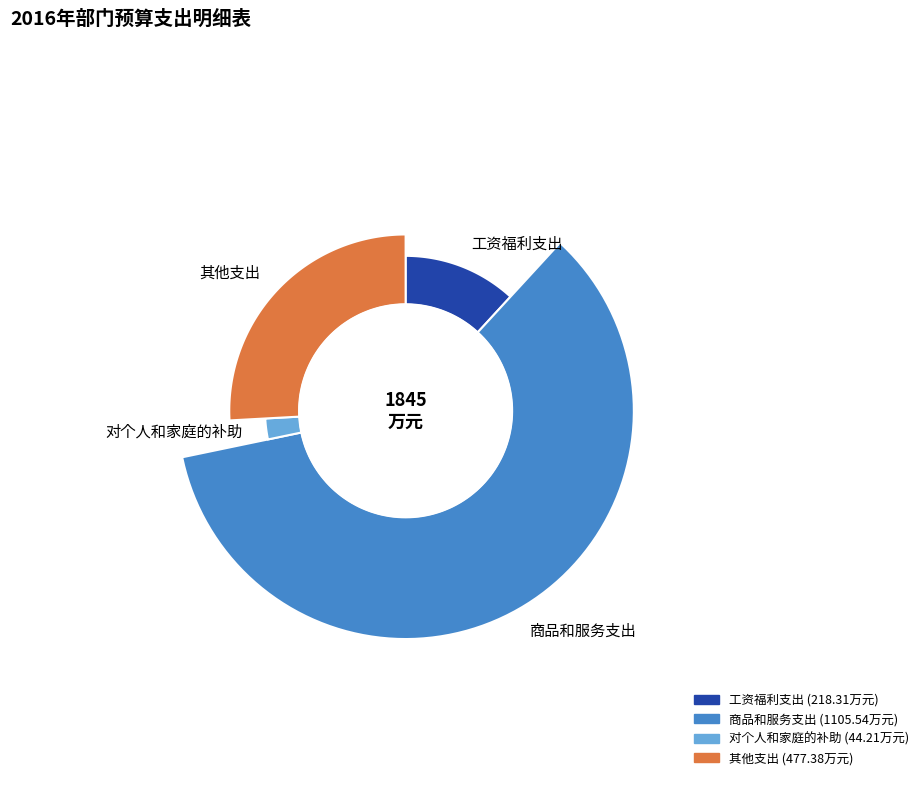

What is the smallest slice in the pie chart?

对个人和家庭的补助